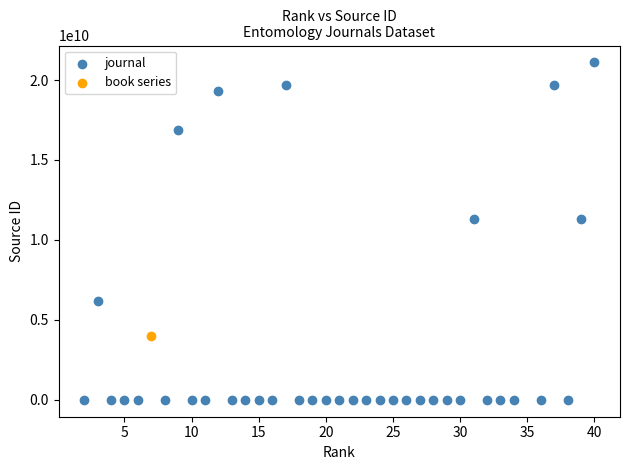

What are all the series names shown in the legend?

journal, book series